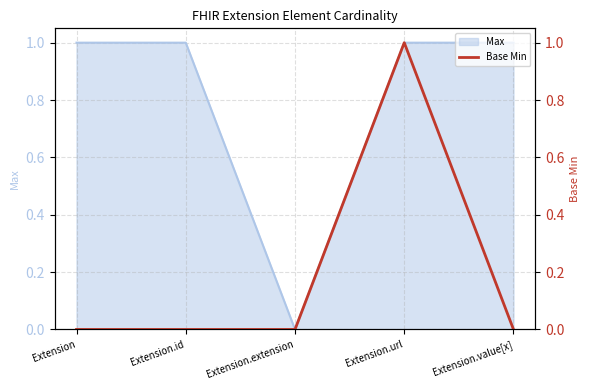

What position from the left is Extension.id?

2